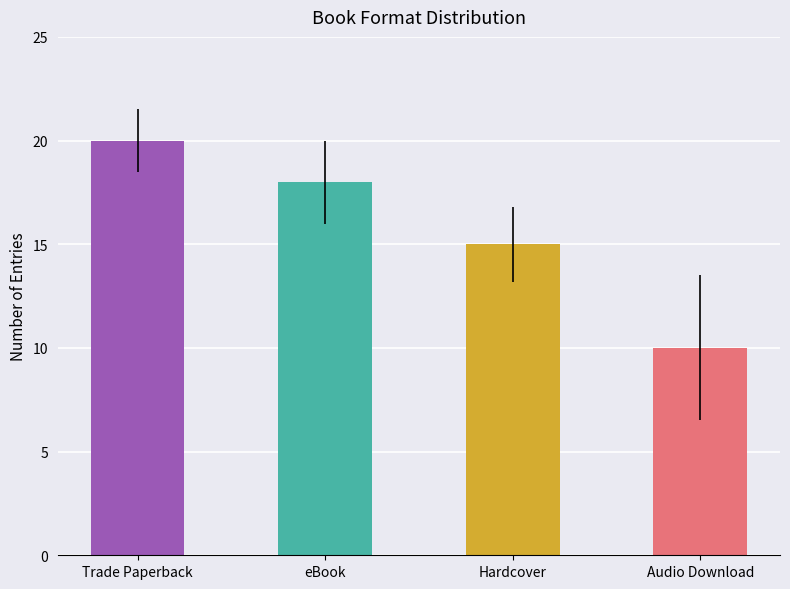

What is the label of the 2nd bar from the right?

Hardcover